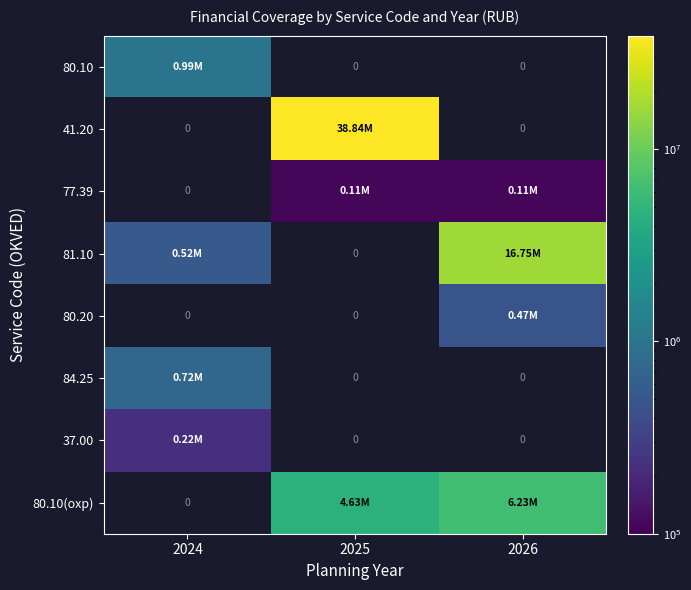

What is the smallest value displayed?

108700.0